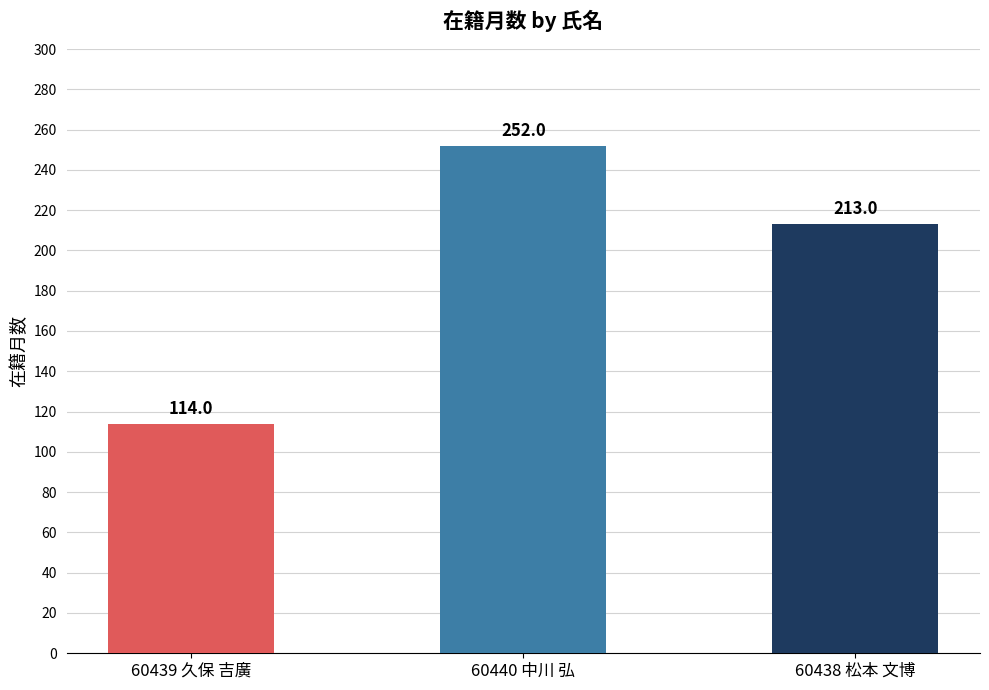

Count the number of data series in this chart.

1